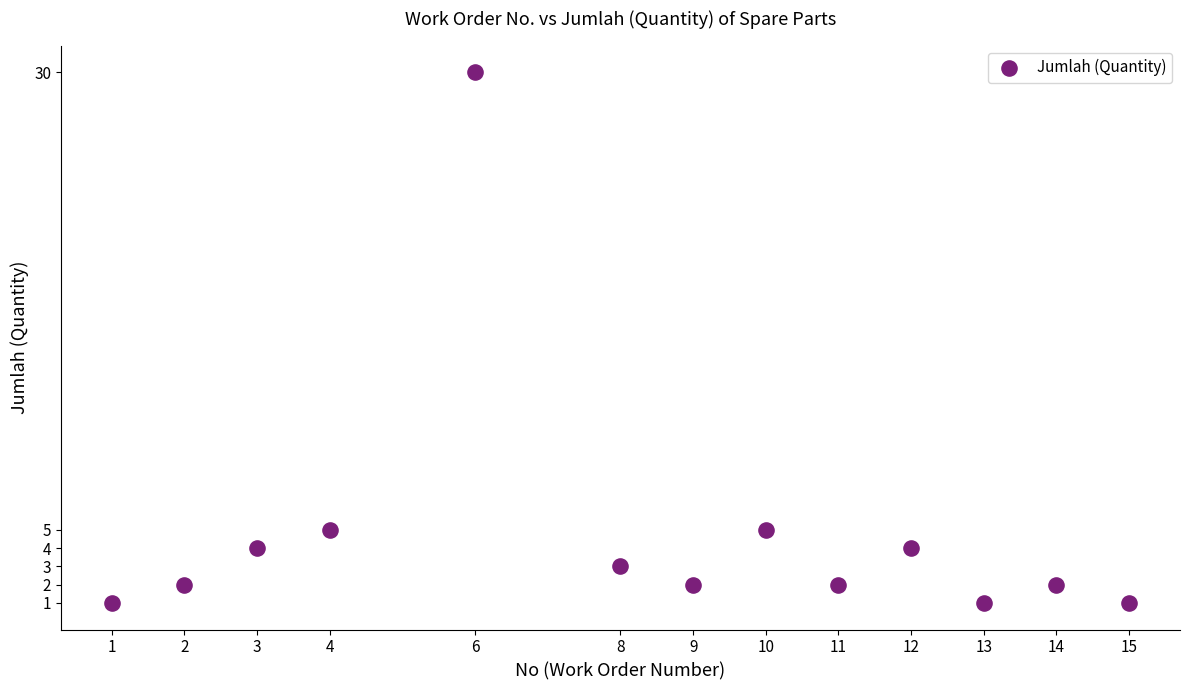

What is the range of X values (max minus min)?

14